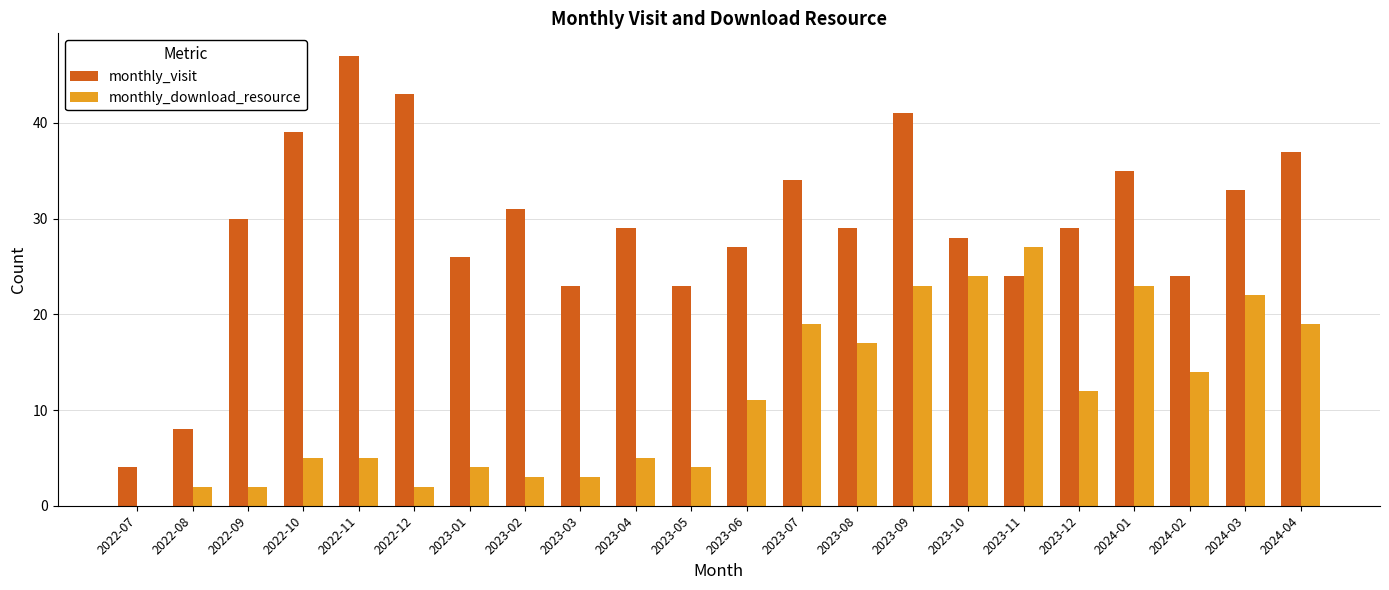

How many groups of bars are there?

22